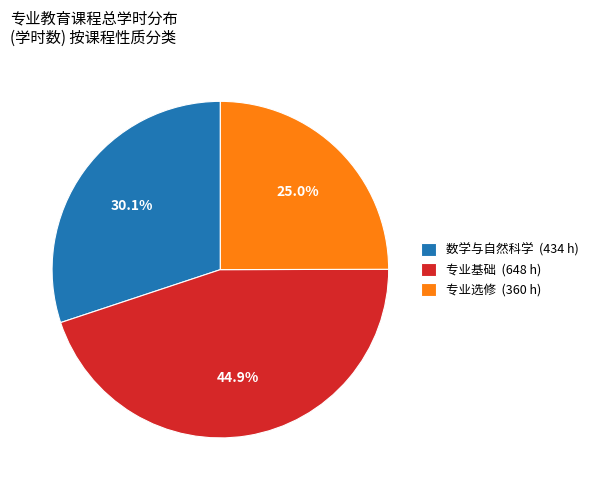

Approximately how many times larger is the value at 专业选修 (360 h) compared to 数学与自然科学 (434 h)?

0.8